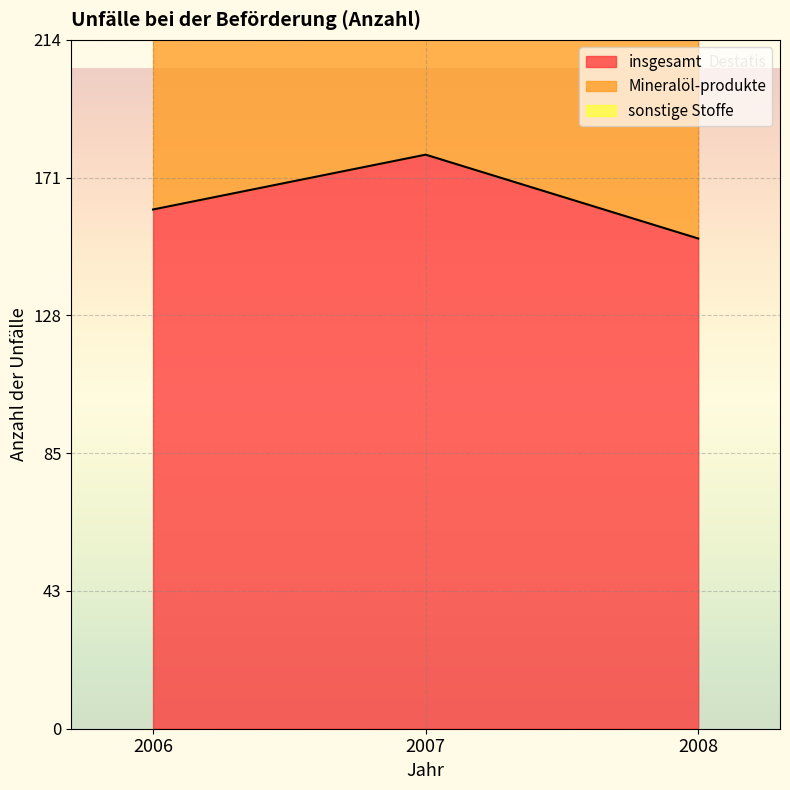

Is the value of Mineralöl-produkte at 2008 greater than the value of insgesamt at 2008?

Yes